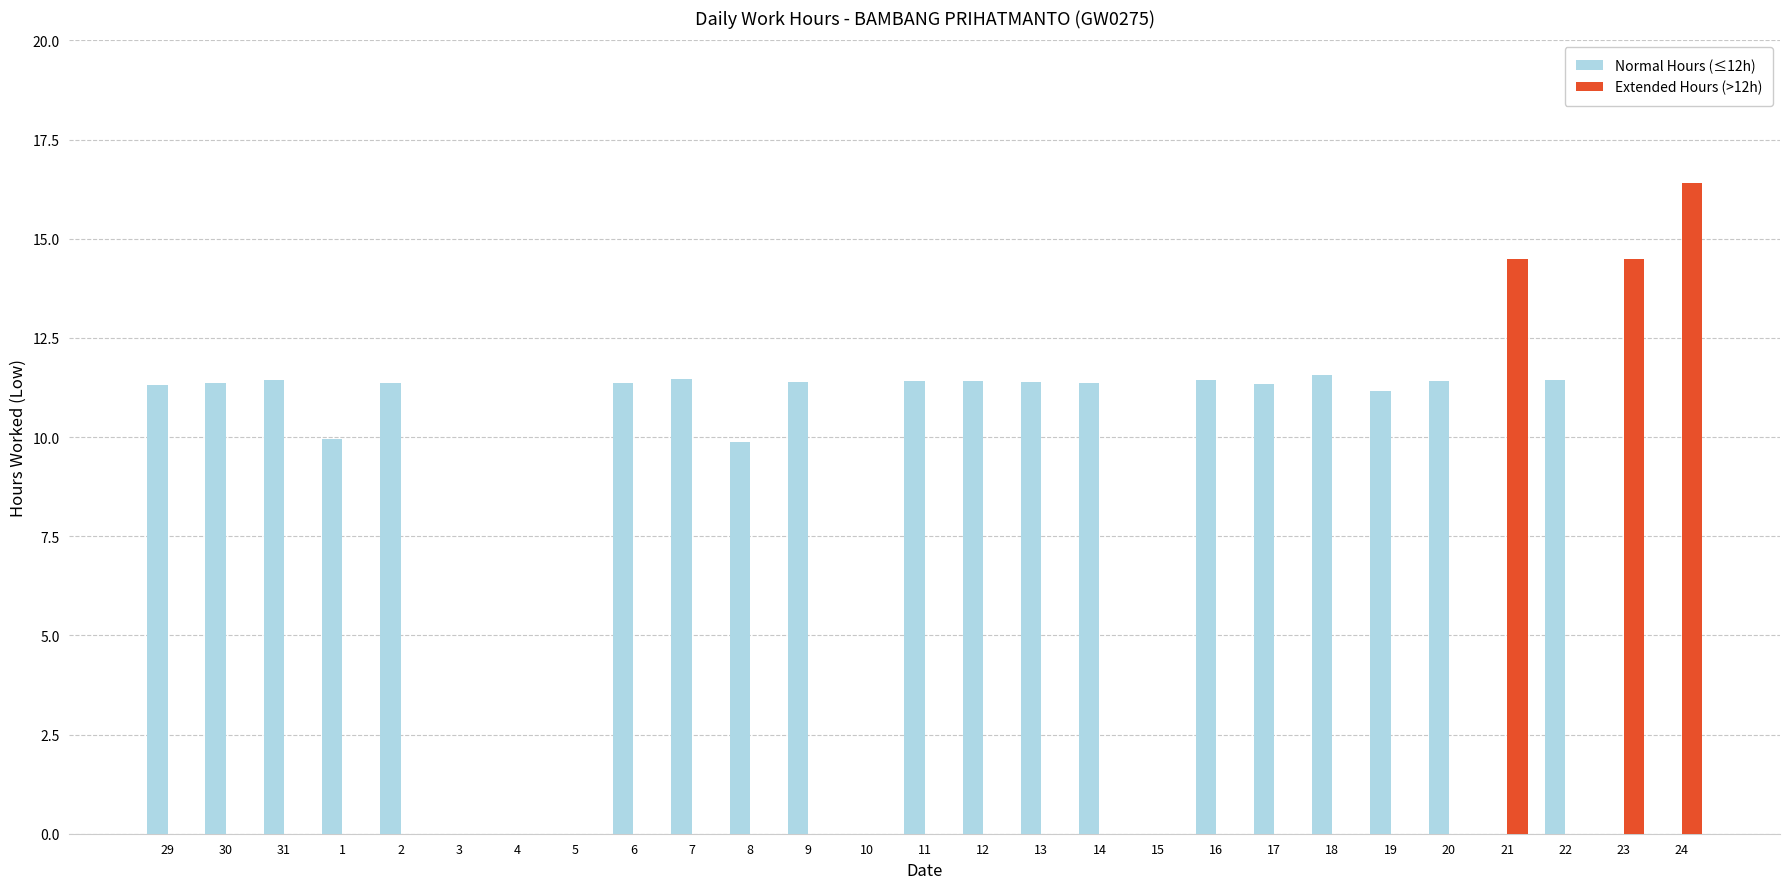

Which series has the largest total across all categories?

Normal Hours (≤12h)